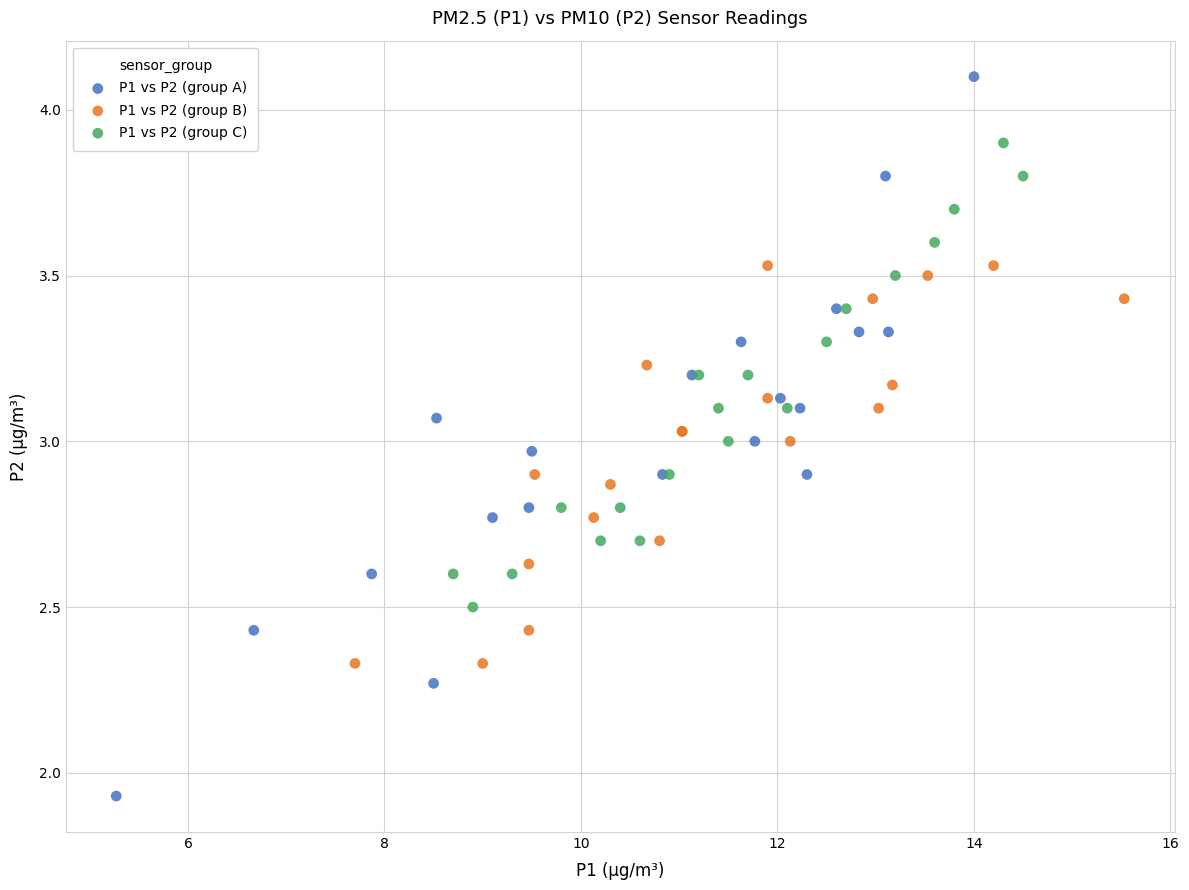

Which series reaches the maximum Y coordinate?

P1 vs P2 (group A)